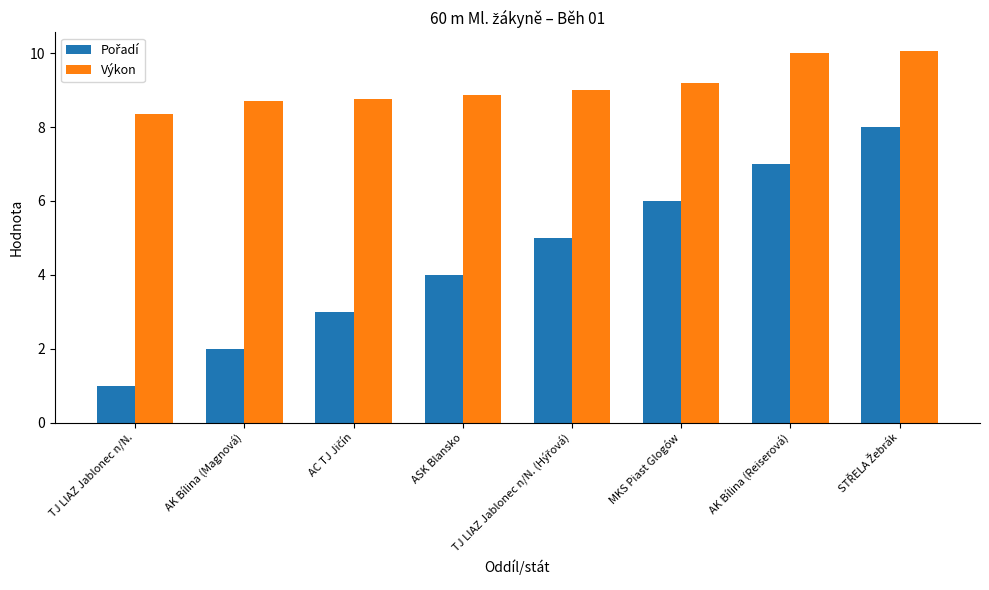

Is it true that Výkon equals 13.3 at TJ LIAZ Jablonec n/N.?

False